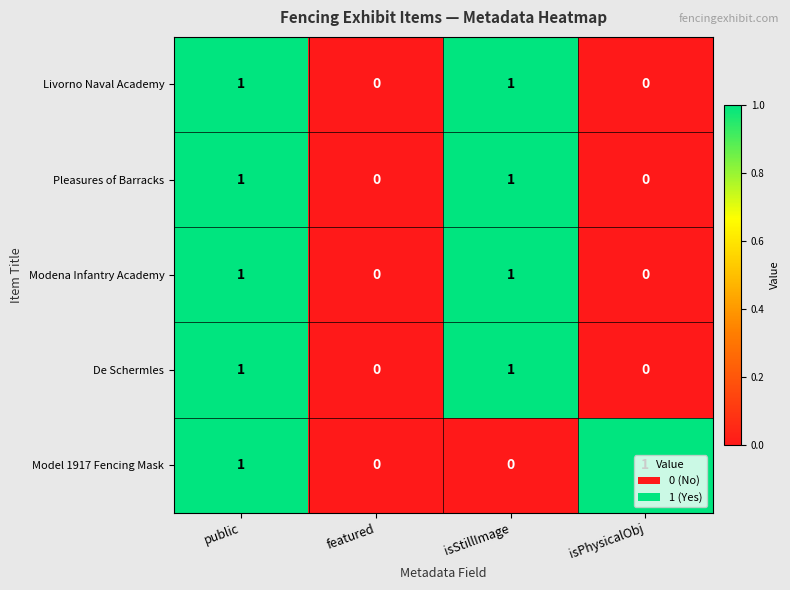

Is it true that Pleasures of Barracks equals 0 at featured?

True